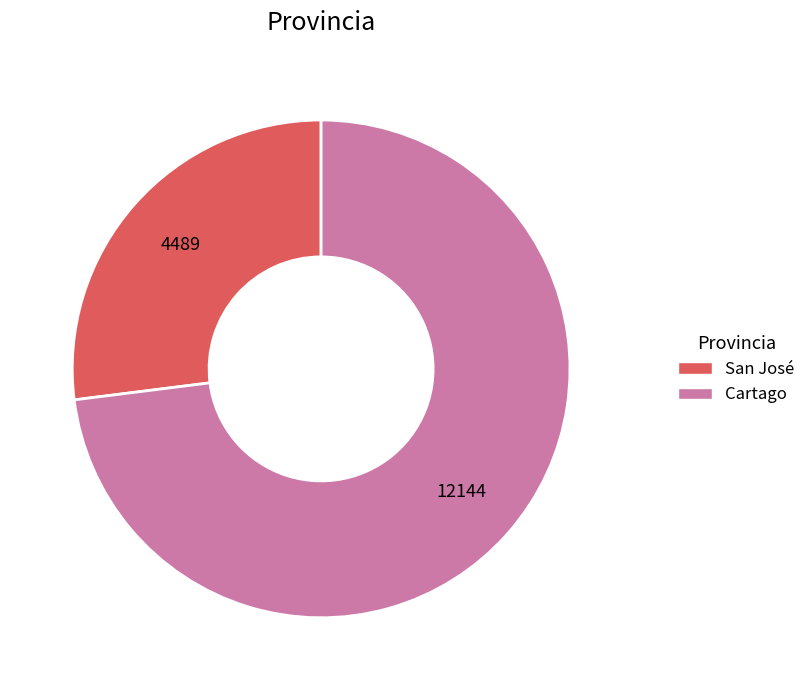

Which category has the biggest portion of the pie?

Cartago